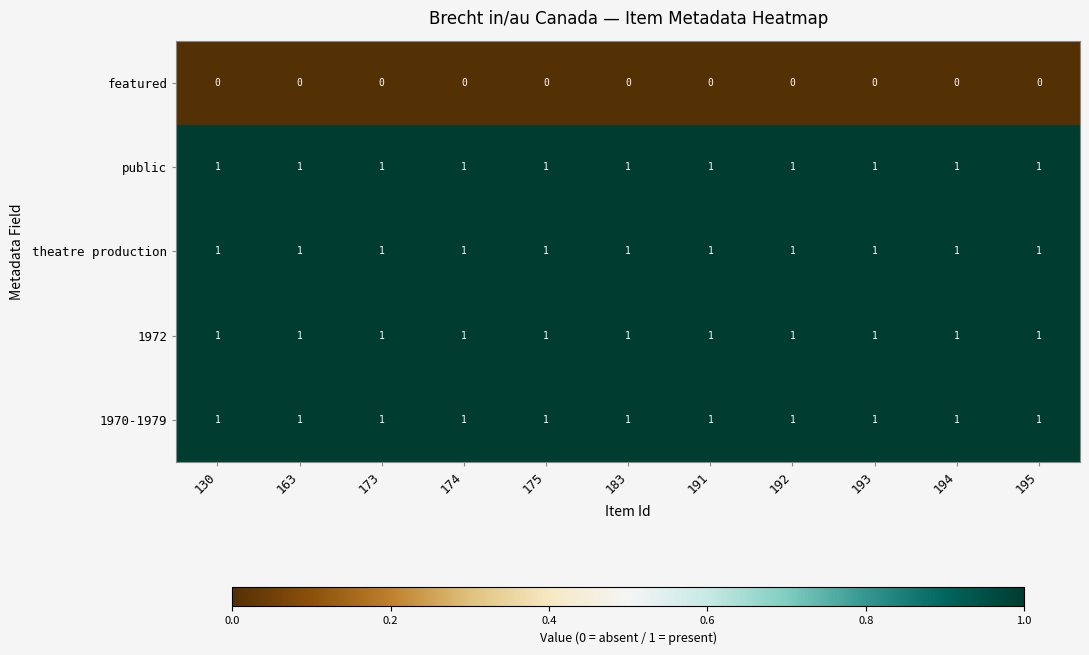

Is it true that theatre production equals 0 at 174?

False